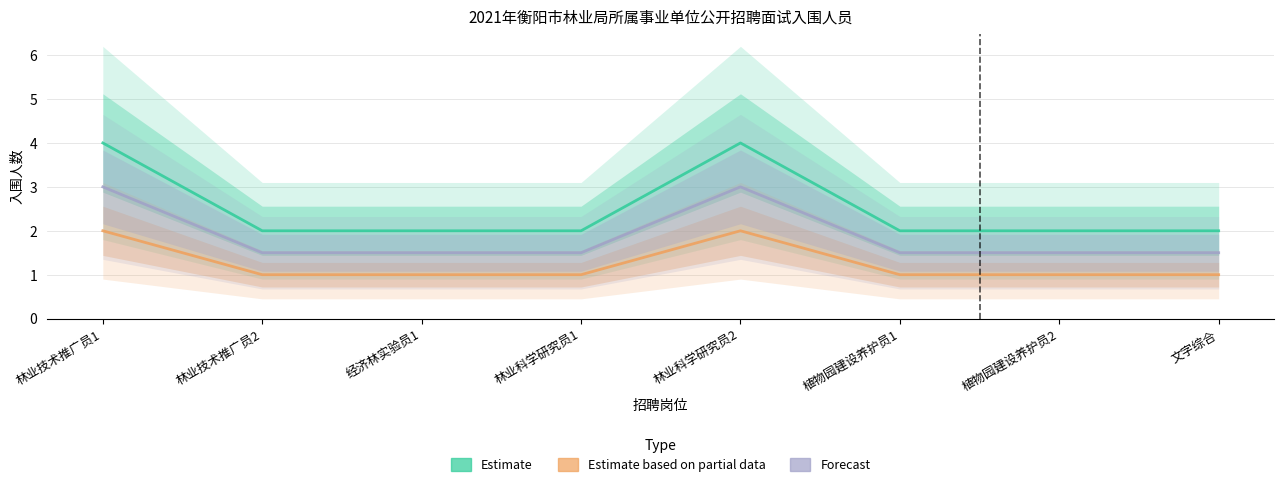

True or false: Estimate and Estimate based on partial data intersect in this chart.

False